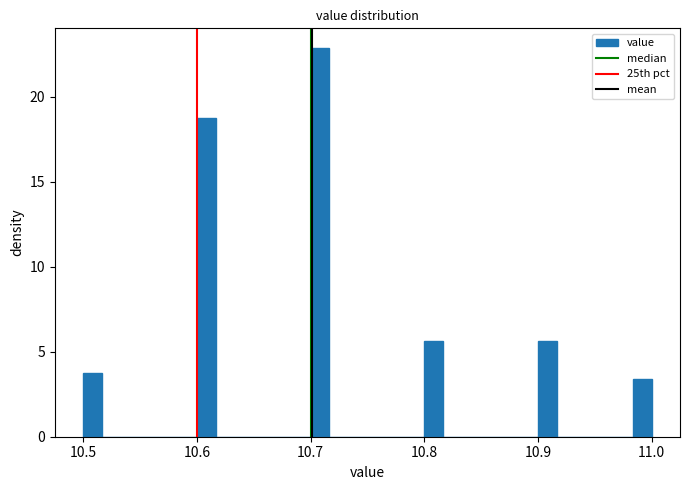

Around what value on the x-axis is the tallest bar? Give the approximate position of its centre, as read against the axis.

10.71